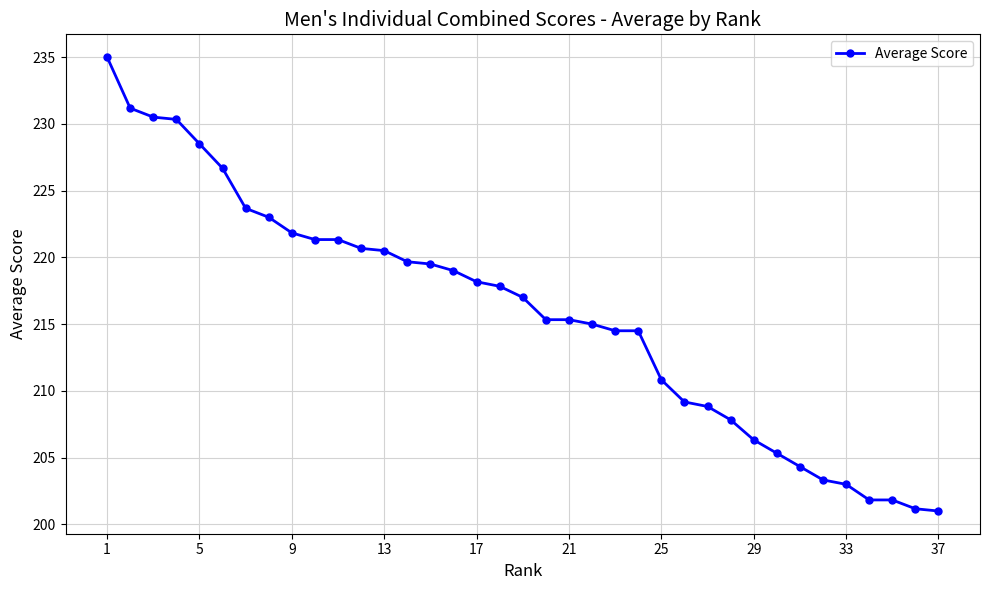

Reading left to right, extract all data points from this chart.

235.0	231.2	230.5	230.3	228.5	226.7	223.7	223.0	221.8	221.3	221.3	220.7	220.5	219.7	219.5	219.0	218.2	217.8	217.0	215.3	215.3	215.0	214.5	214.5	210.8	209.2	208.8	207.8	206.3	205.3	204.3	203.3	203.0	201.8	201.8	201.2	201.0